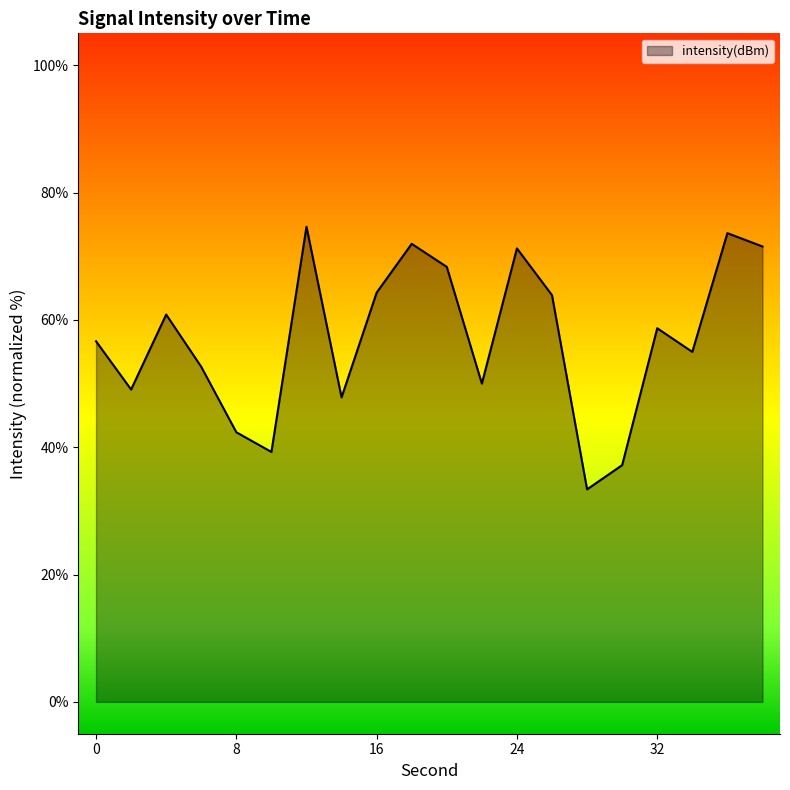

What is the maximum value shown in the chart?

74.6